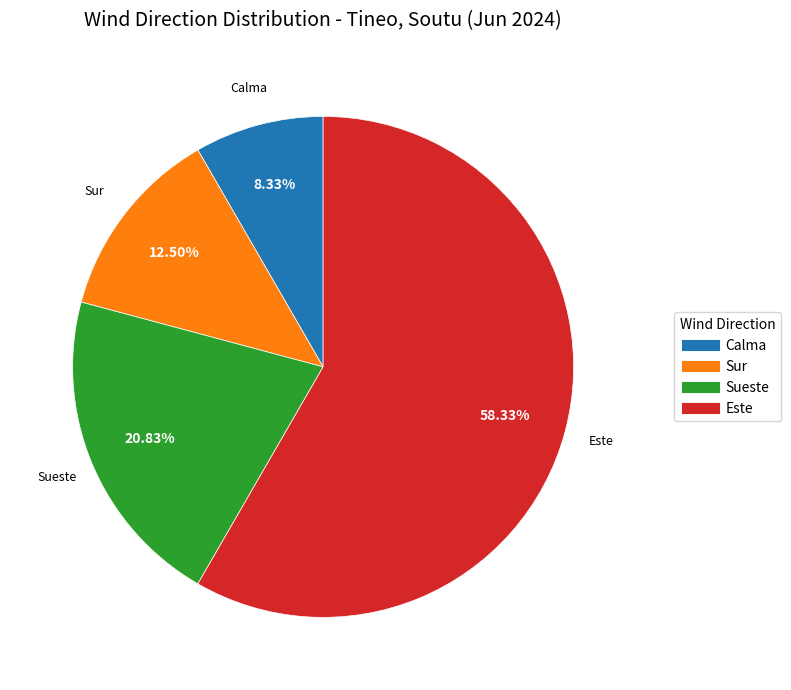

Is there any slice that represents more than half of the pie?

Yes